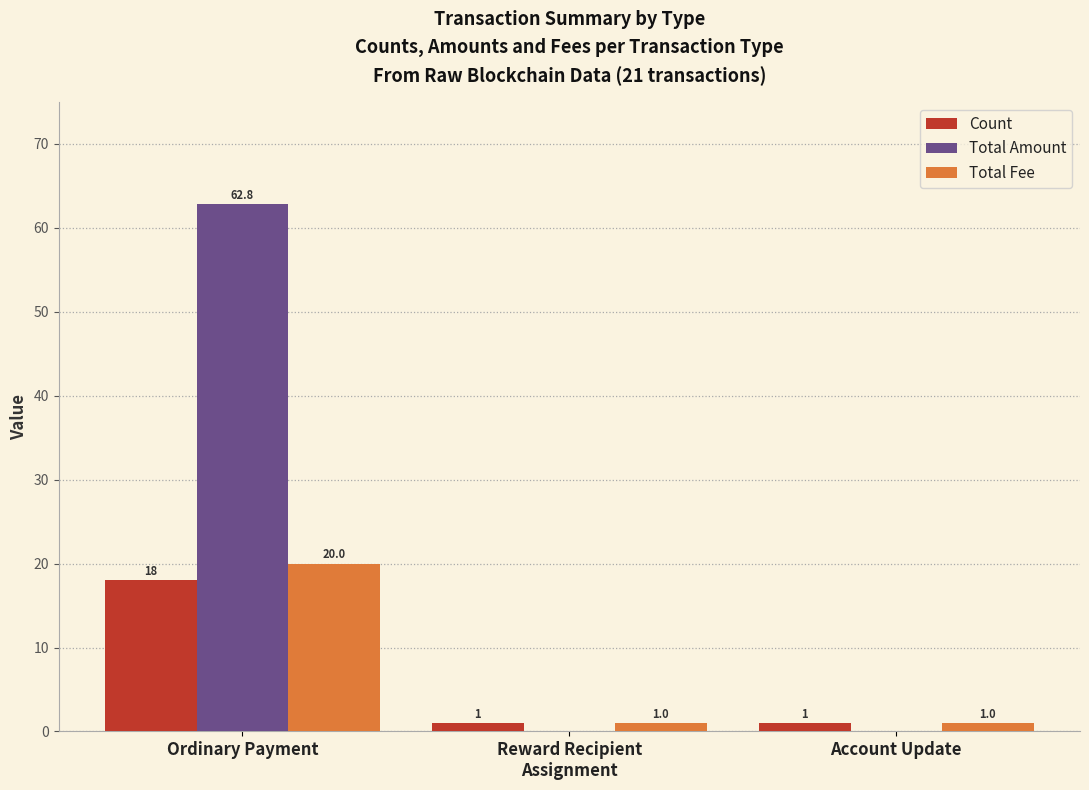

What is the sum of all Count values?

20.0